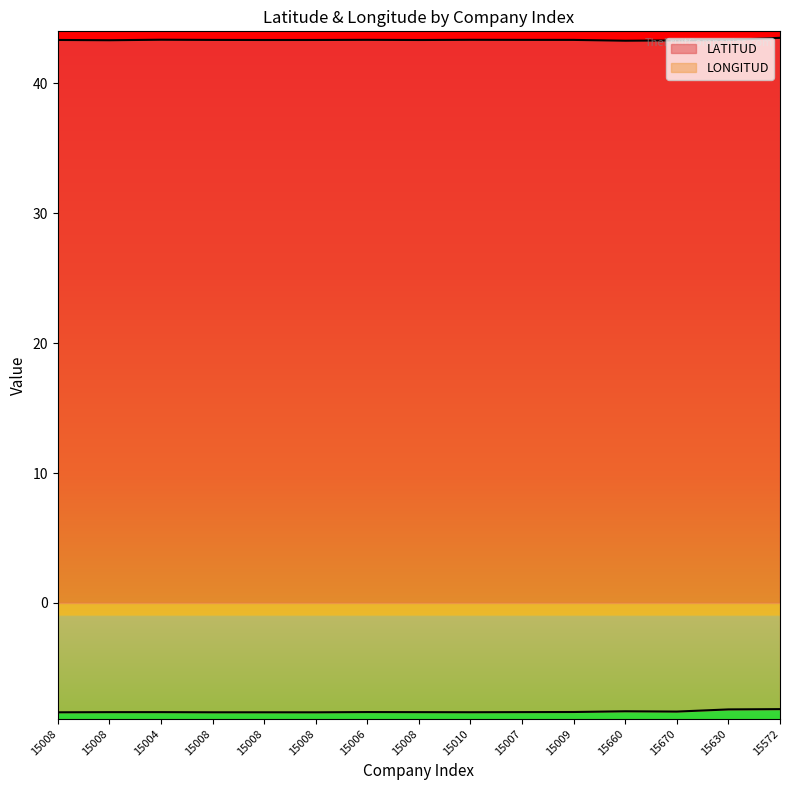

At which category is the sum across all series the highest?

15572